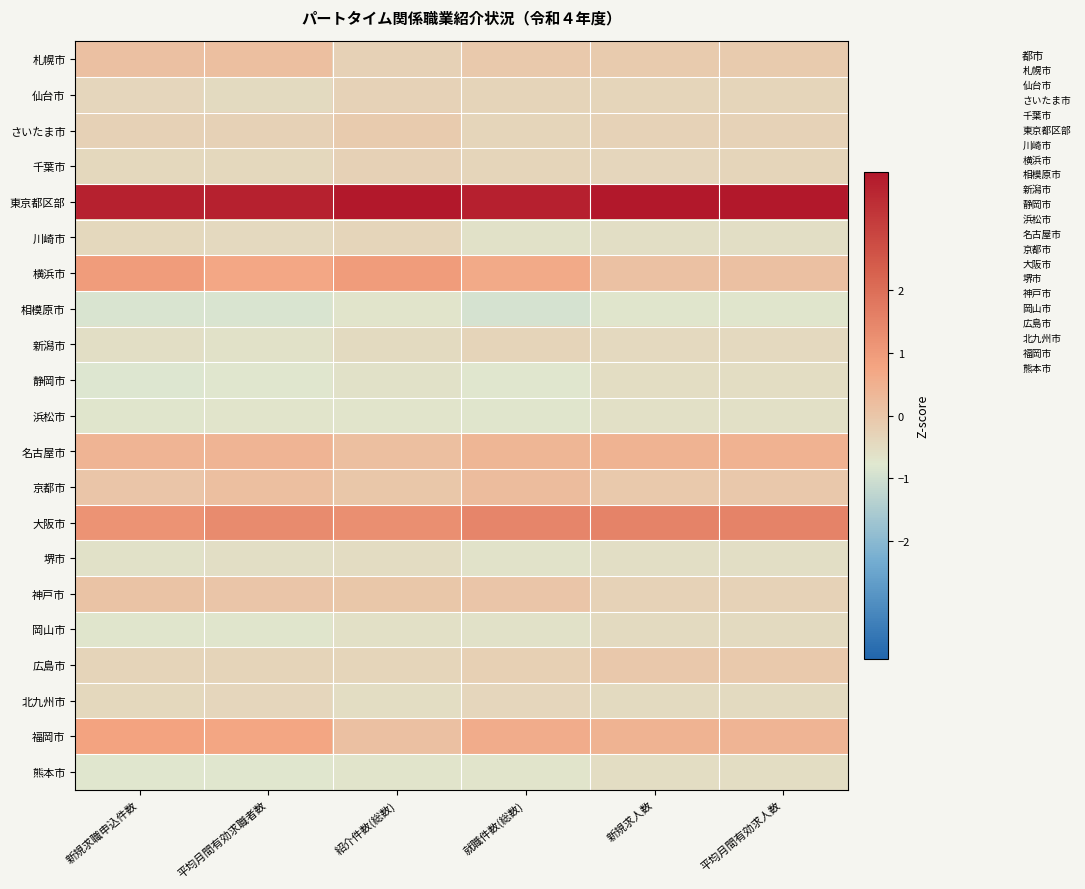

Reading left to right, what are all the values shown in this chart?

札幌市: 新規求職申込件数=0.1	平均月間有効求職者数=0.2	紹介件数(総数)=-0.3	就職件数(総数)=-0.1	新規求人数=-0.1	平均月間有効求人数=-0.1
仙台市: 新規求職申込件数=-0.4	平均月間有効求職者数=-0.5	紹介件数(総数)=-0.3	就職件数(総数)=-0.3	新規求人数=-0.3	平均月間有効求人数=-0.4
さいたま市: 新規求職申込件数=-0.3	平均月間有効求職者数=-0.3	紹介件数(総数)=-0.1	就職件数(総数)=-0.4	新規求人数=-0.3	平均月間有効求人数=-0.3
千葉市: 新規求職申込件数=-0.4	平均月間有効求職者数=-0.4	紹介件数(総数)=-0.3	就職件数(総数)=-0.3	新規求人数=-0.4	平均月間有効求人数=-0.4
東京都区部: 新規求職申込件数=3.7	平均月間有効求職者数=3.7	紹介件数(総数)=3.9	就職件数(総数)=3.7	新規求人数=3.9	平均月間有効求人数=3.9
川崎市: 新規求職申込件数=-0.4	平均月間有効求職者数=-0.4	紹介件数(総数)=-0.4	就職件数(総数)=-0.6	新規求人数=-0.6	平均月間有効求人数=-0.6
横浜市: 新規求職申込件数=0.9	平均月間有効求職者数=0.7	紹介件数(総数)=1.0	就職件数(総数)=0.7	新規求人数=0.1	平均月間有効求人数=0.1
相模原市: 新規求職申込件数=-0.9	平均月間有効求職者数=-0.9	紹介件数(総数)=-0.7	就職件数(総数)=-0.9	新規求人数=-0.7	平均月間有効求人数=-0.7
新潟市: 新規求職申込件数=-0.6	平均月間有効求職者数=-0.6	紹介件数(総数)=-0.5	就職件数(総数)=-0.3	新規求人数=-0.4	平均月間有効求人数=-0.4
静岡市: 新規求職申込件数=-0.8	平均月間有効求職者数=-0.8	紹介件数(総数)=-0.6	就職件数(総数)=-0.7	新規求人数=-0.5	平均月間有効求人数=-0.5
浜松市: 新規求職申込件数=-0.7	平均月間有効求職者数=-0.7	紹介件数(総数)=-0.7	就職件数(総数)=-0.7	新規求人数=-0.6	平均月間有効求人数=-0.6
名古屋市: 新規求職申込件数=0.4	平均月間有効求職者数=0.4	紹介件数(総数)=0.2	就職件数(総数)=0.4	新規求人数=0.4	平均月間有効求人数=0.5
京都市: 新規求職申込件数=0.0	平均月間有効求職者数=0.2	紹介件数(総数)=-0.0	就職件数(総数)=0.2	新規求人数=-0.1	平均月間有効求人数=-0.0
大阪市: 新規求職申込件数=1.2	平均月間有効求職者数=1.3	紹介件数(総数)=1.3	就職件数(総数)=1.5	新規求人数=1.5	平均月間有効求人数=1.5
堺市: 新規求職申込件数=-0.6	平均月間有効求職者数=-0.6	紹介件数(総数)=-0.5	就職件数(総数)=-0.7	新規求人数=-0.6	平均月間有効求人数=-0.6
神戸市: 新規求職申込件数=0.1	平均月間有効求職者数=0.0	紹介件数(総数)=-0.0	就職件数(総数)=0.0	新規求人数=-0.3	平均月間有効求人数=-0.3
岡山市: 新規求職申込件数=-0.7	平均月間有効求職者数=-0.7	紹介件数(総数)=-0.6	就職件数(総数)=-0.6	新規求人数=-0.5	平均月間有効求人数=-0.5
広島市: 新規求職申込件数=-0.3	平均月間有効求職者数=-0.3	紹介件数(総数)=-0.4	就職件数(総数)=-0.2	新規求人数=-0.0	平均月間有効求人数=-0.1
北九州市: 新規求職申込件数=-0.4	平均月間有効求職者数=-0.4	紹介件数(総数)=-0.5	就職件数(総数)=-0.4	新規求人数=-0.5	平均月間有効求人数=-0.5
福岡市: 新規求職申込件数=0.8	平均月間有効求職者数=0.7	紹介件数(総数)=0.1	就職件数(総数)=0.6	新規求人数=0.4	平均月間有効求人数=0.4
熊本市: 新規求職申込件数=-0.7	平均月間有効求職者数=-0.7	紹介件数(総数)=-0.7	就職件数(総数)=-0.7	新規求人数=-0.5	平均月間有効求人数=-0.5